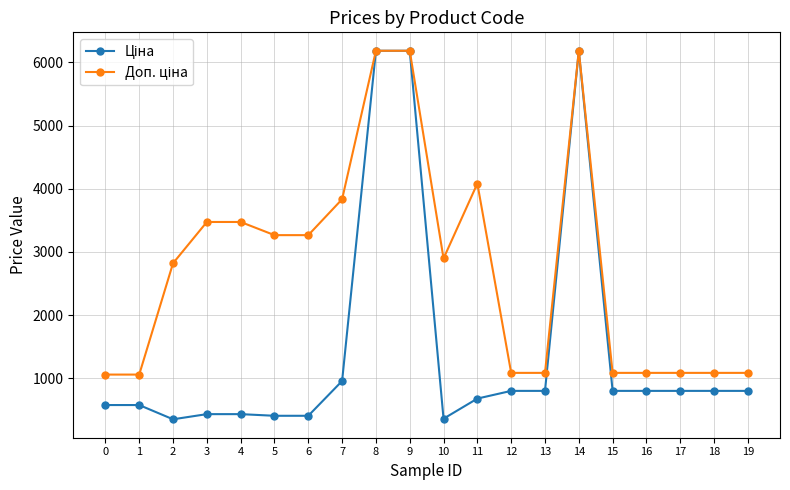

What is the maximum value shown in the chart?

6182.6